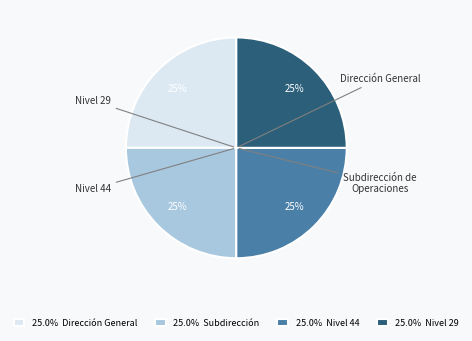

To the nearest percent, what is the combined percentage of 25.0% Subdirección and 25.0% Nivel 29?

50%